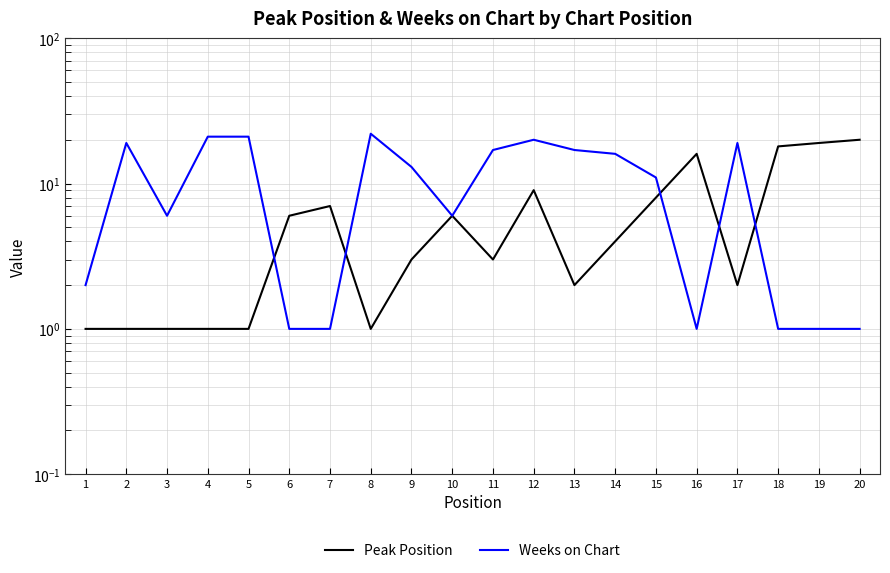

Which series has the largest total across all categories?

Weeks on Chart